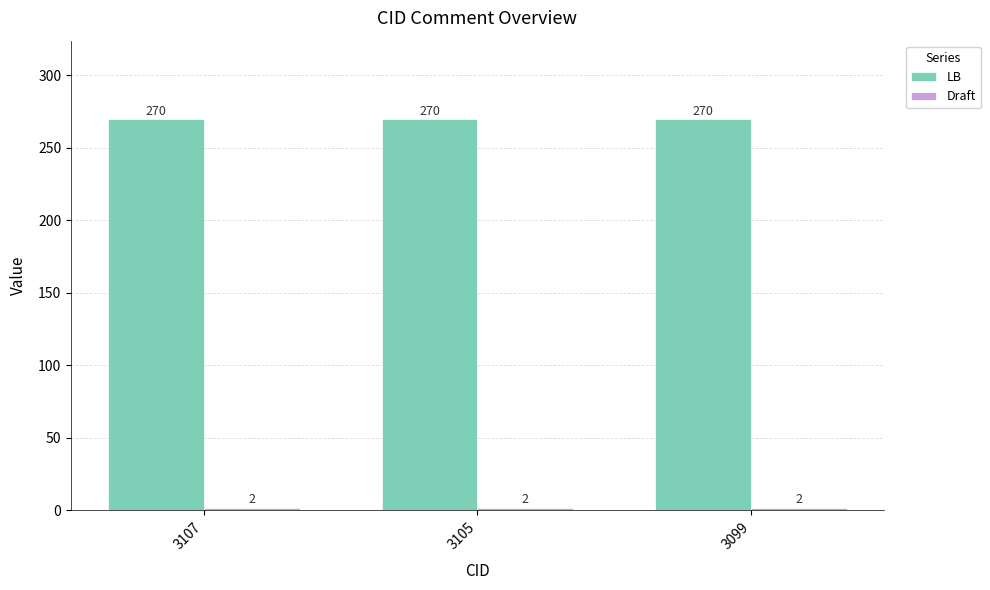

How many groups of bars are there?

3